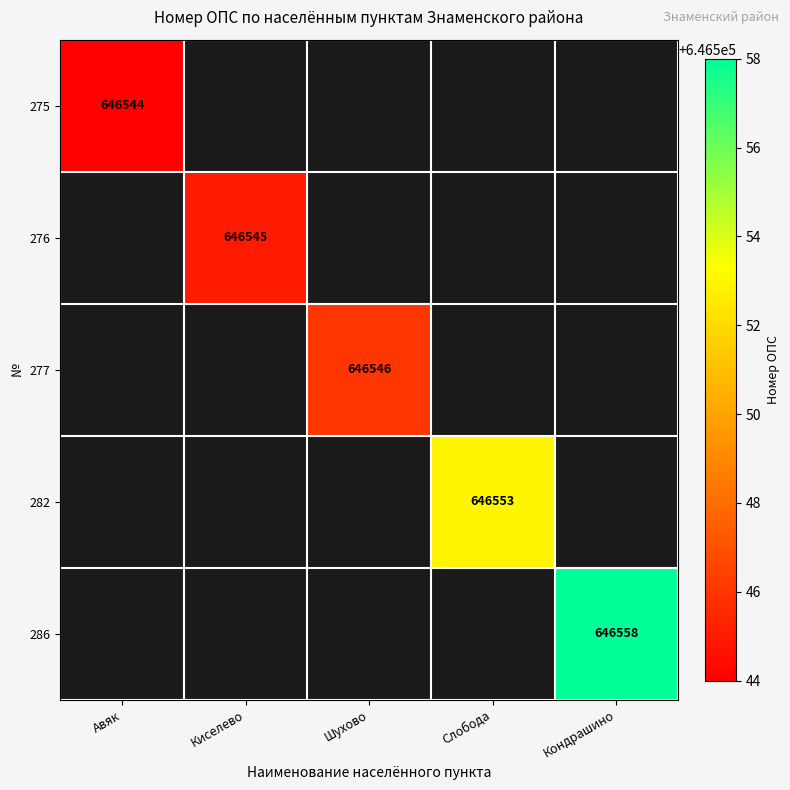

The 286 series shows 261829 at Кондрашино. True or false?

False